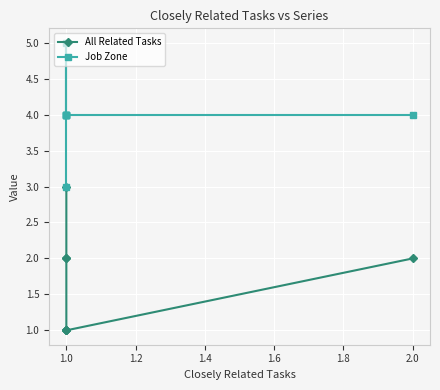

True or false: Job Zone and All Related Tasks cross at least once.

False